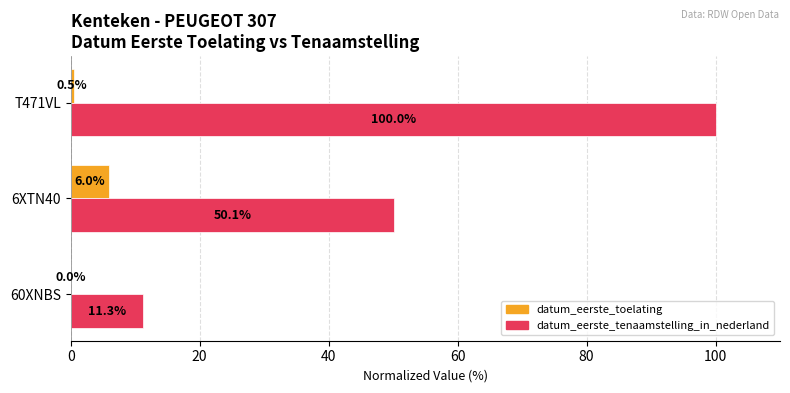

How many data points in datum_eerste_tenaamstelling_in_nederland are above 50?

2